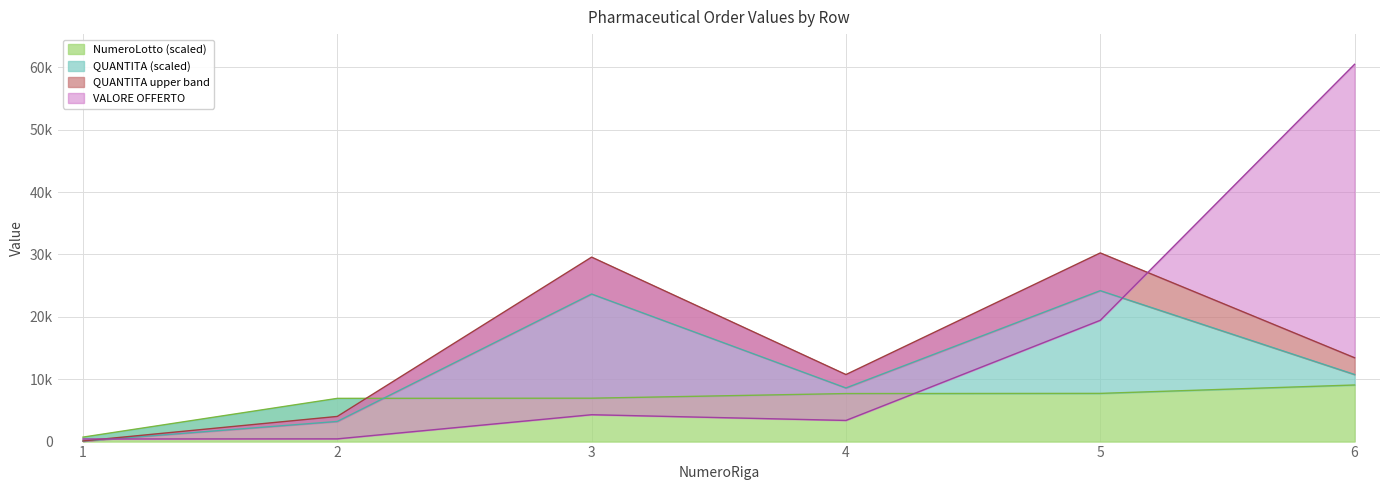

What value does the QUANTITA series have at 5?

24193.9